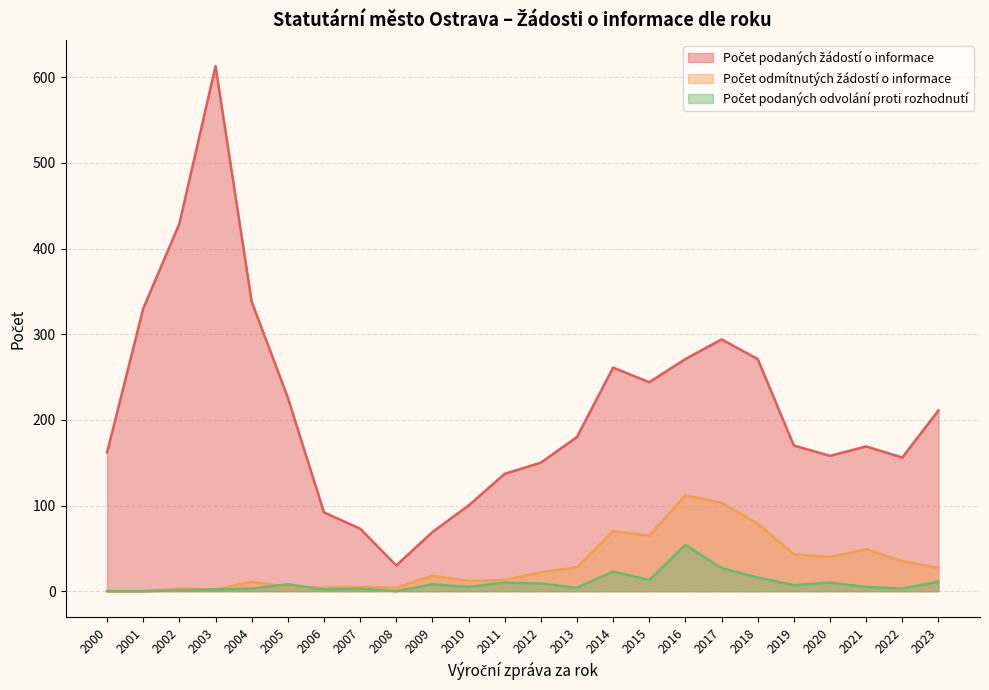

At how many categories does at least one series exceed 144?

18